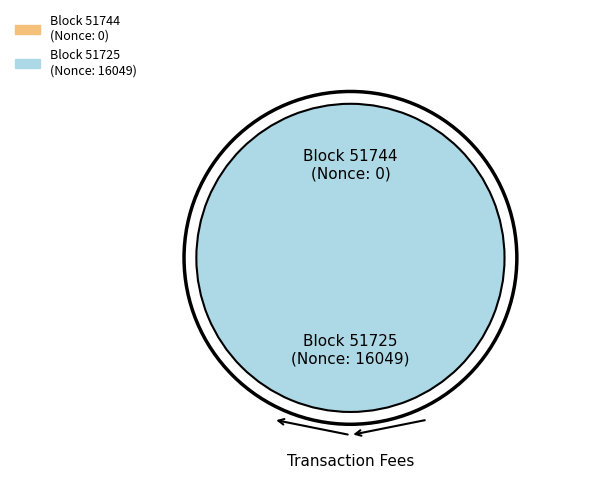

How many slices are in this pie chart?

2